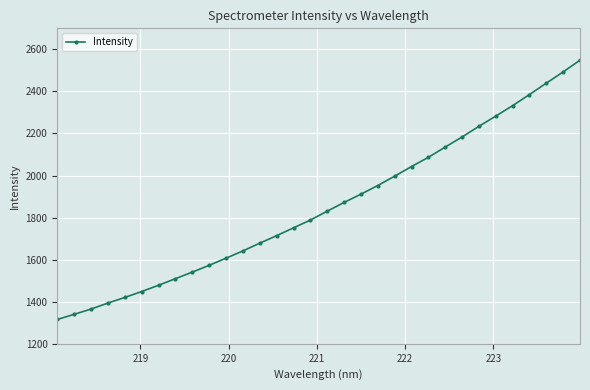

What is the value of the 22nd point from the left?

2042.9